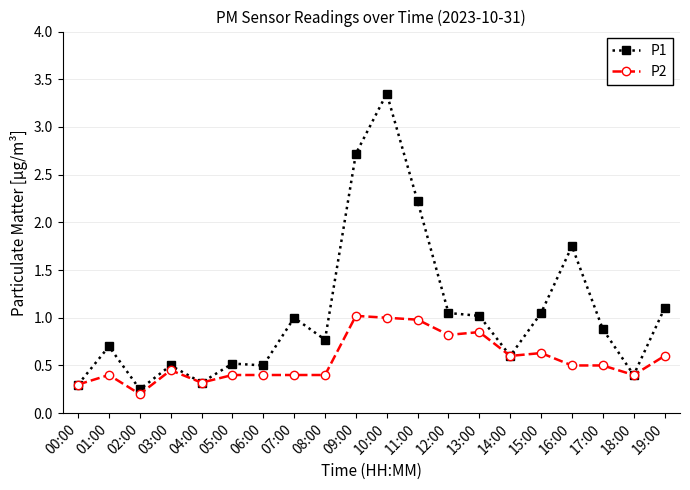

The P2 series shows 1.5 at 10:00. True or false?

False